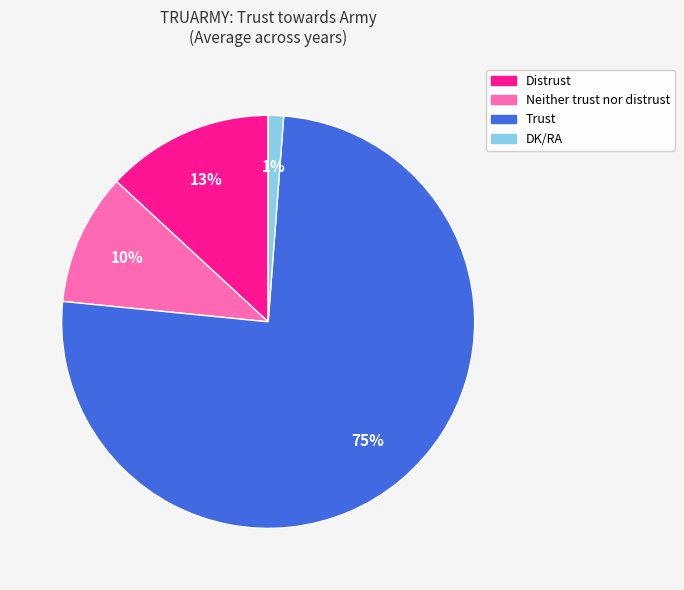

How many slices are in this pie chart?

4